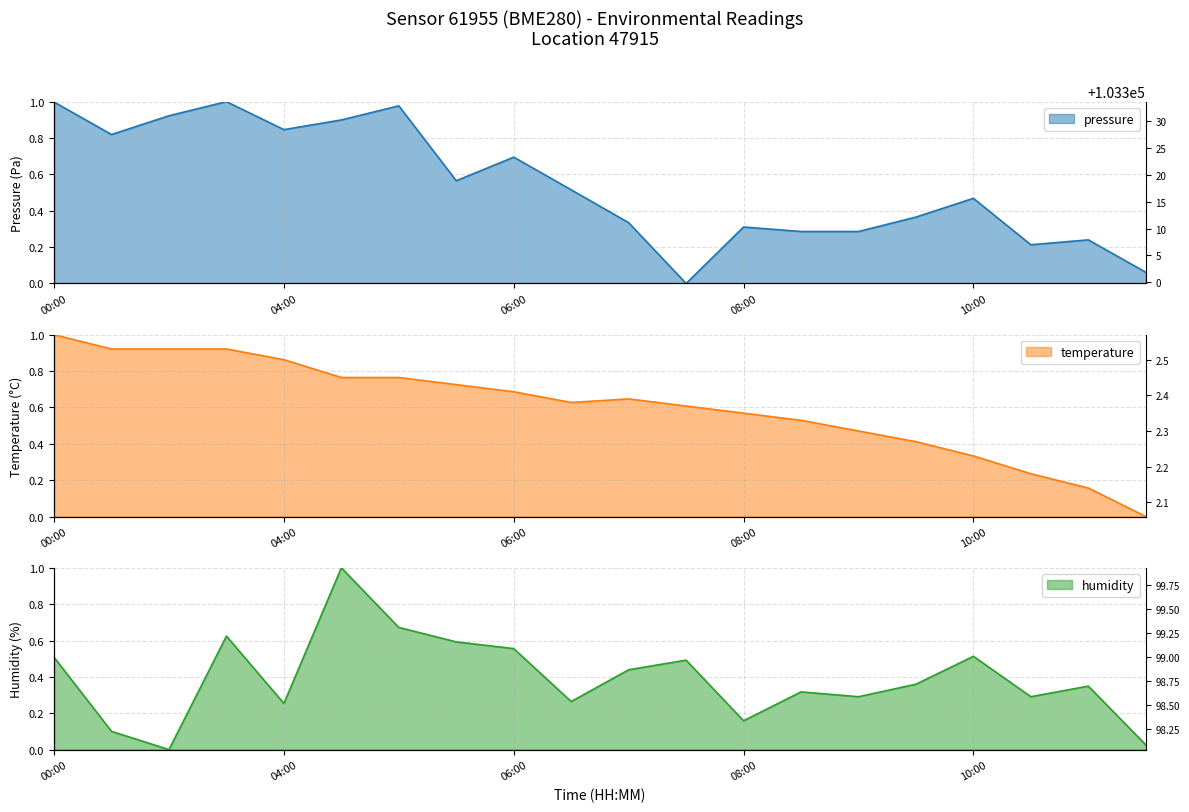

How many lines are shown in the chart?

3